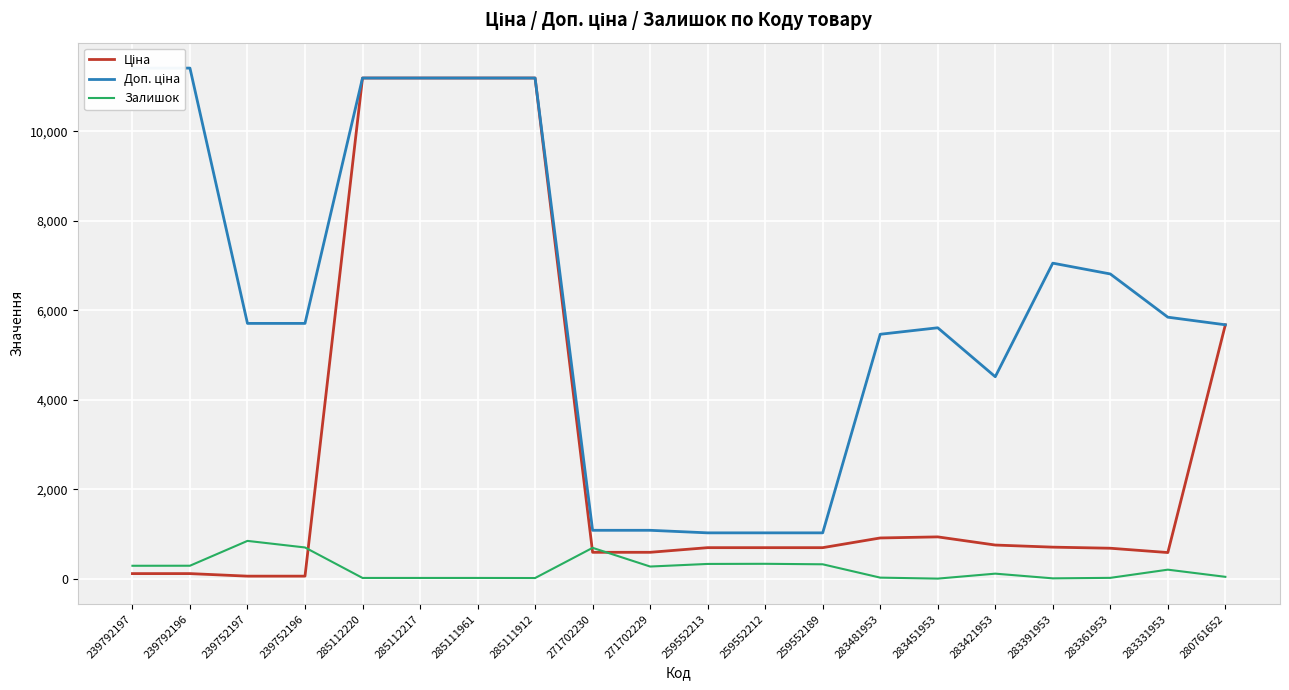

The value of Ціна at 271702229 is 385.9. True or false?

False